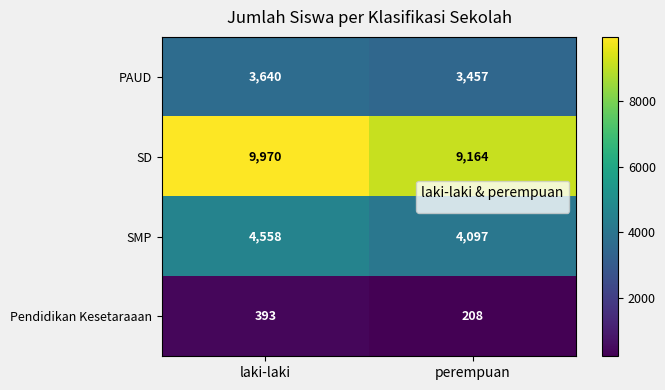

Between laki-laki and perempuan, which series saw the biggest shift?

SD